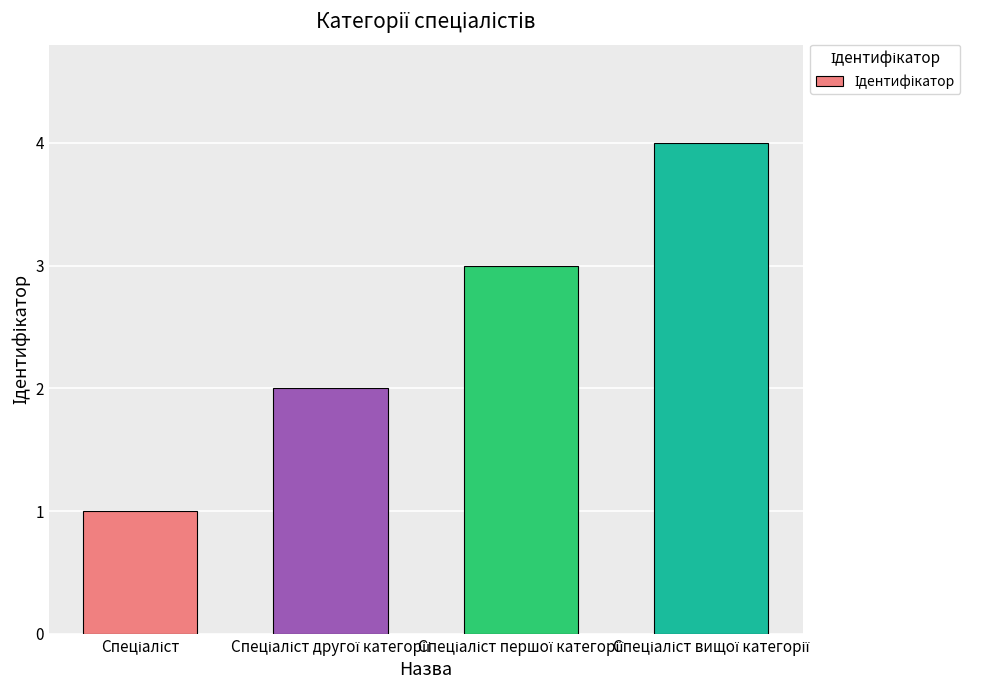

What is the difference between the maximum and minimum values?

3